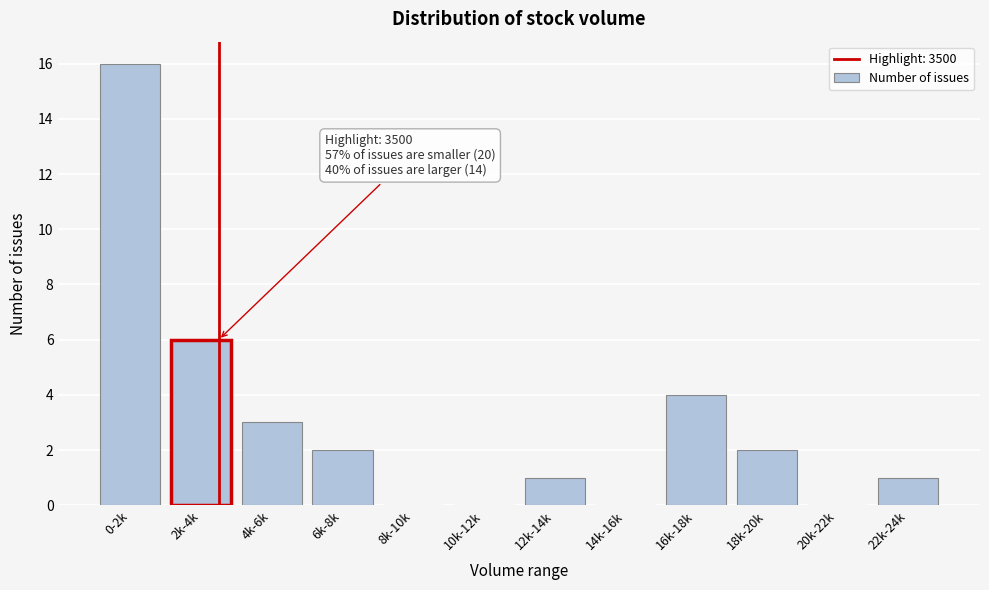

Reading left to right, list all the values displayed in this chart.

0-2k=16	2k-4k=6	4k-6k=3	6k-8k=2	8k-10k=0	10k-12k=0	12k-14k=1	14k-16k=0	16k-18k=4	18k-20k=2	20k-22k=0	22k-24k=1